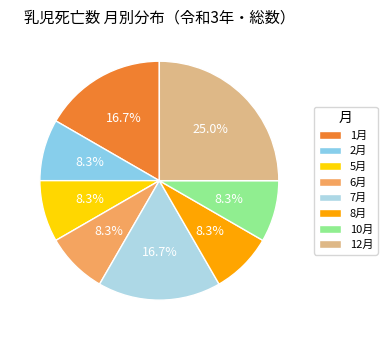

How many slices are in this pie chart?

8